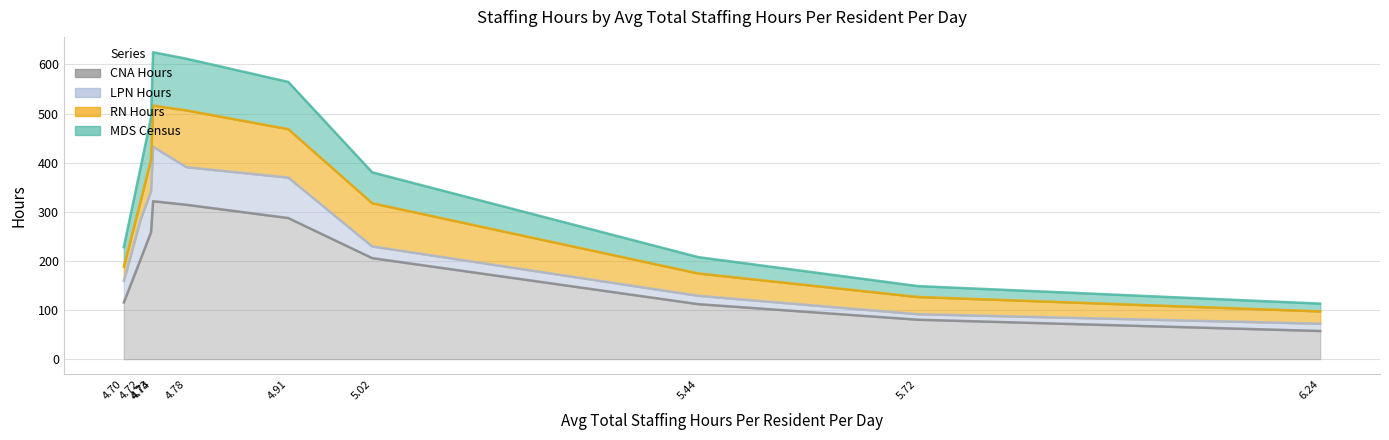

Count the number of data series in this chart.

4